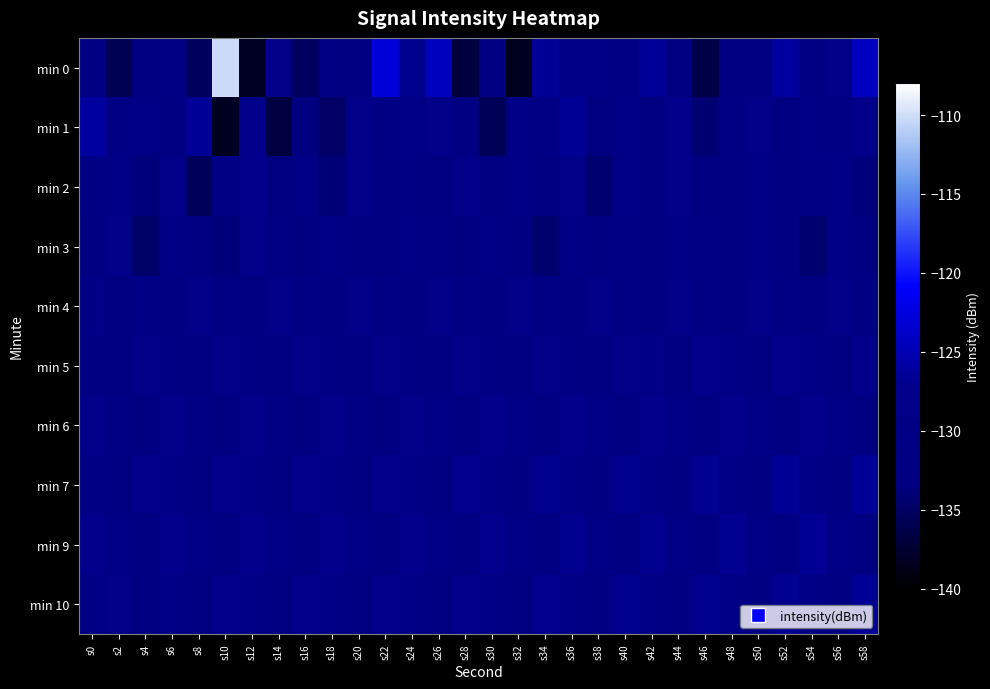

How many series are shown in this chart?

10